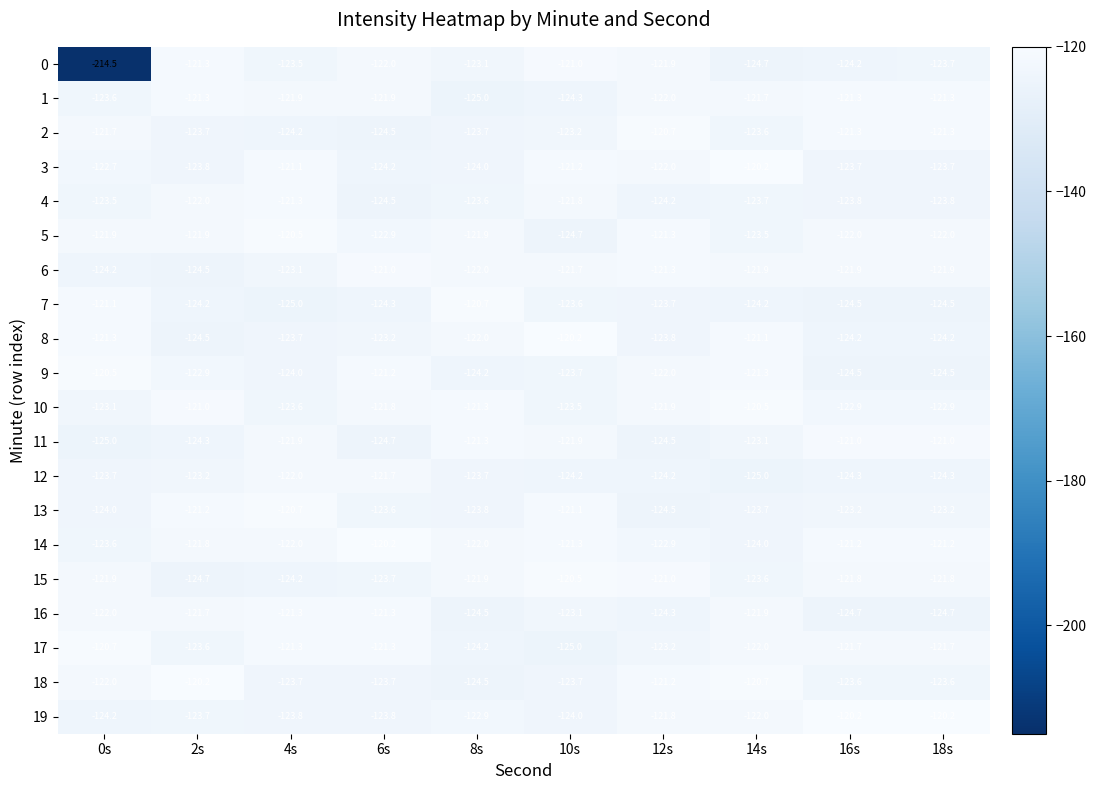

Where is 10 nearest to the value -122?

12s